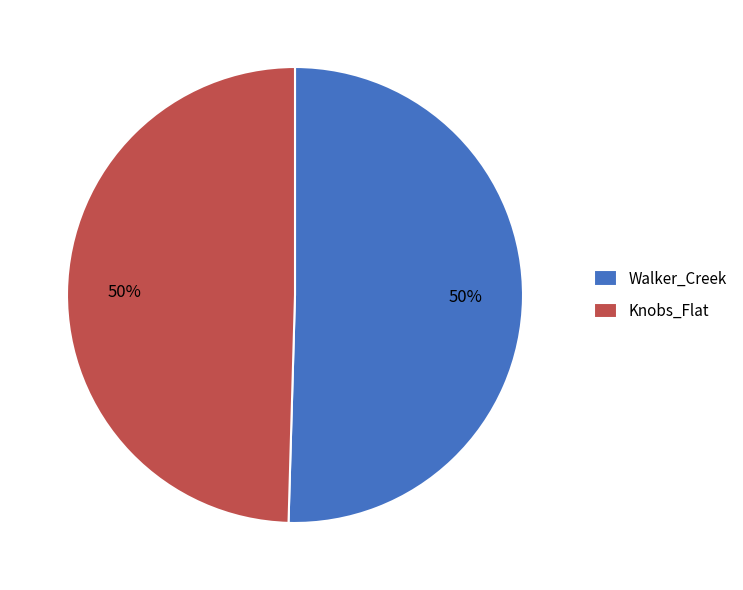

What percentage is the Knobs_Flat slice, to the nearest percent?

50%